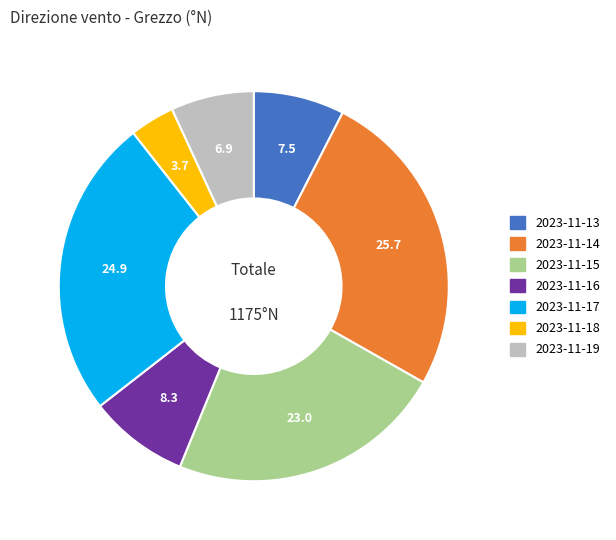

Rank the categories by value from lowest to highest.

2023-11-18, 2023-11-19, 2023-11-13, 2023-11-16, 2023-11-15, 2023-11-17, 2023-11-14